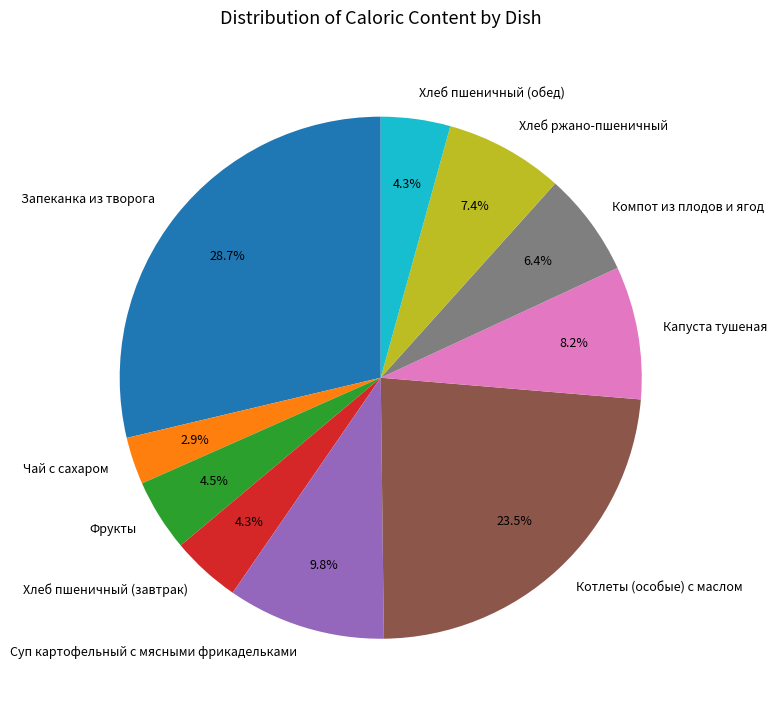

How many segments does this pie chart have?

10